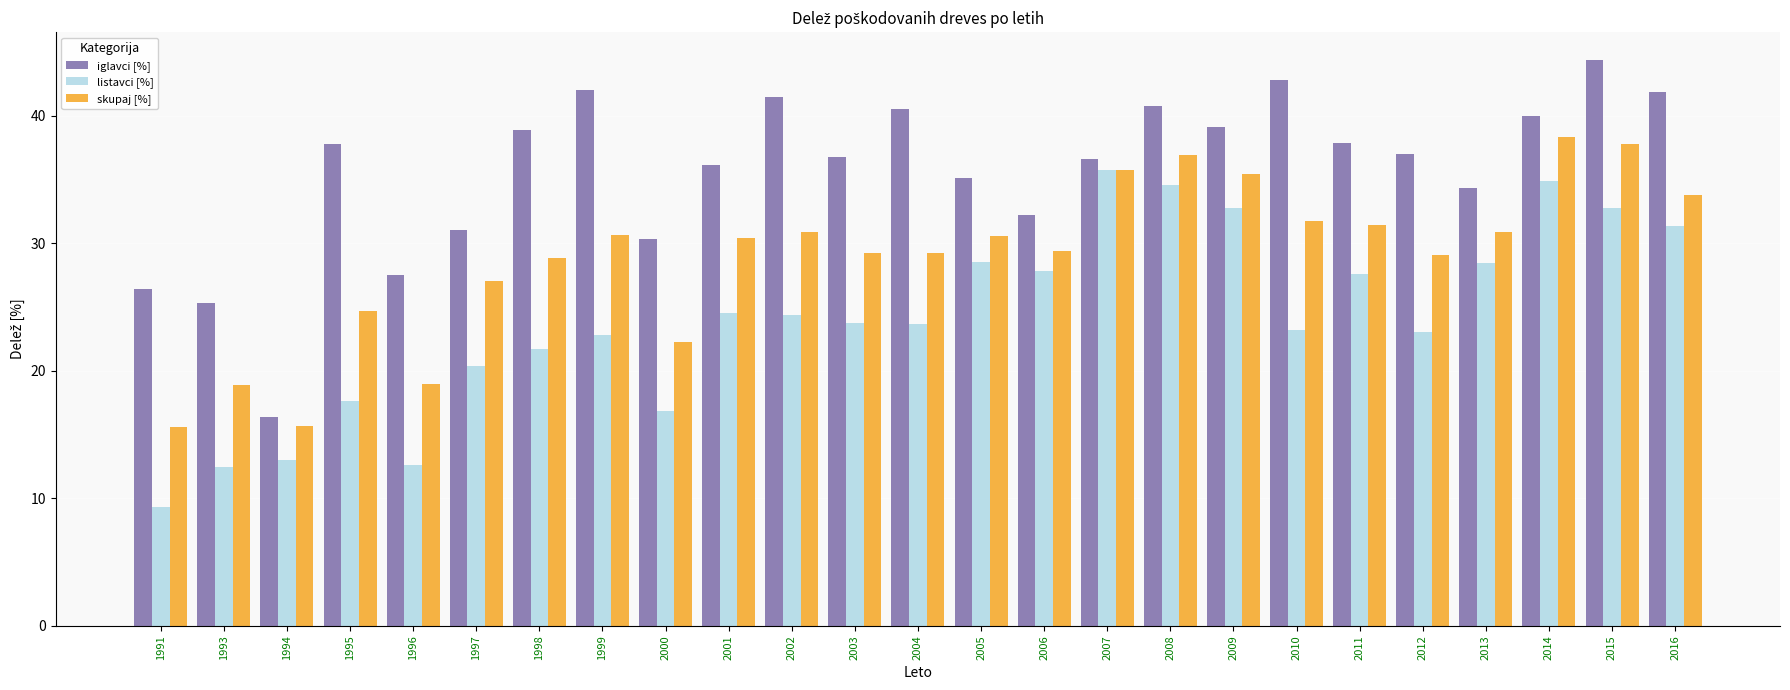

Is it true that iglavci [%] equals 12.3 at 2008?

False